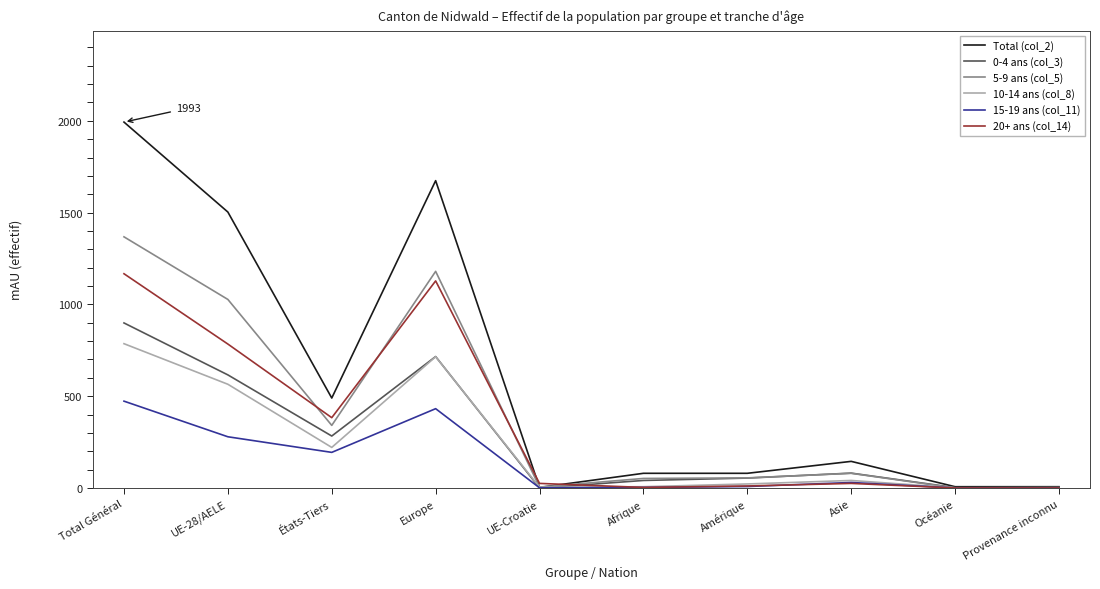

At which category does 0-4 ans (col_3) reach its first local valley?

États-Tiers